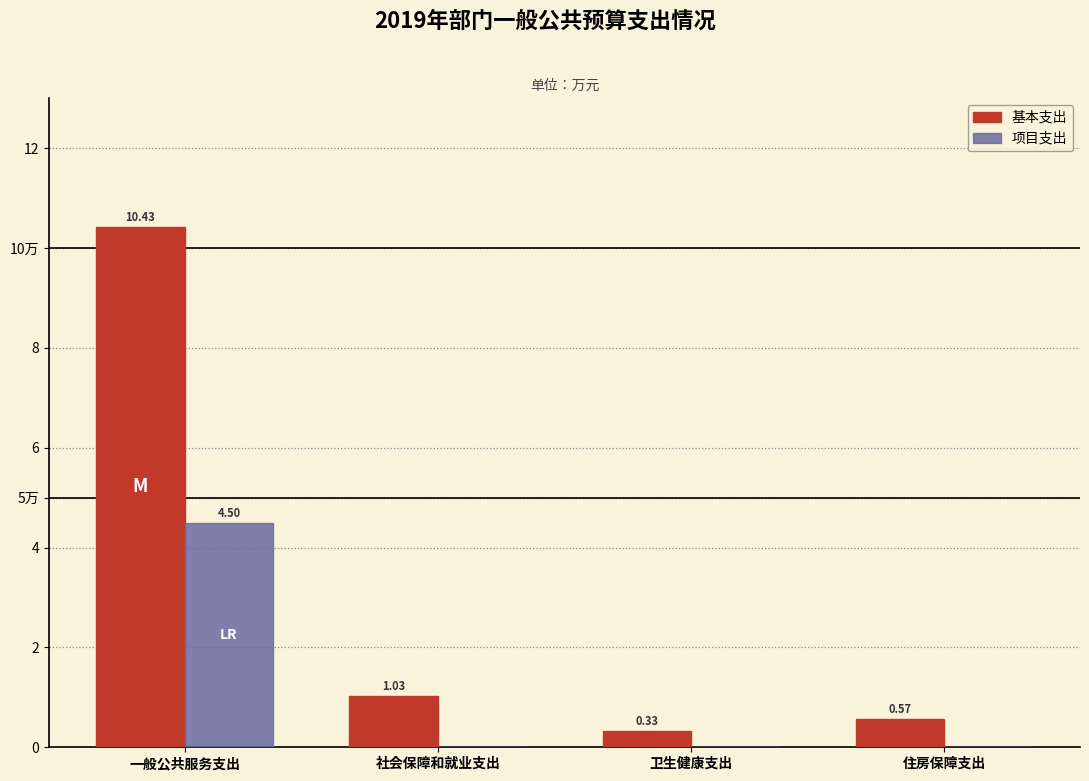

Are the bars grouped side by side (vs. stacked)?

Yes